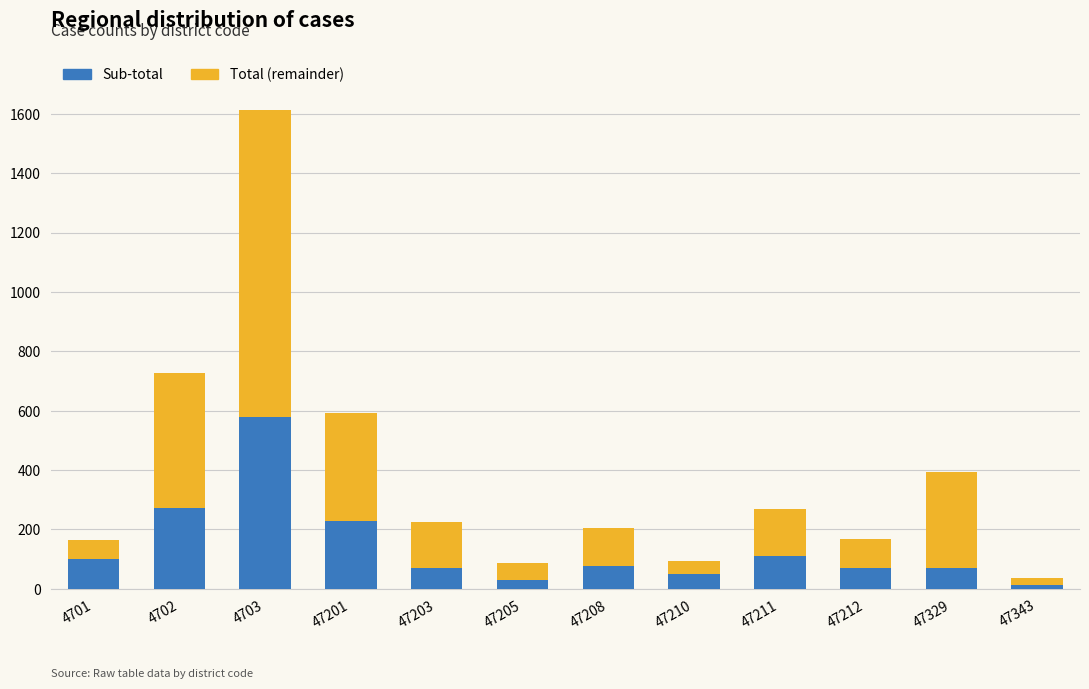

At which category is the sum across all series the highest?

4703